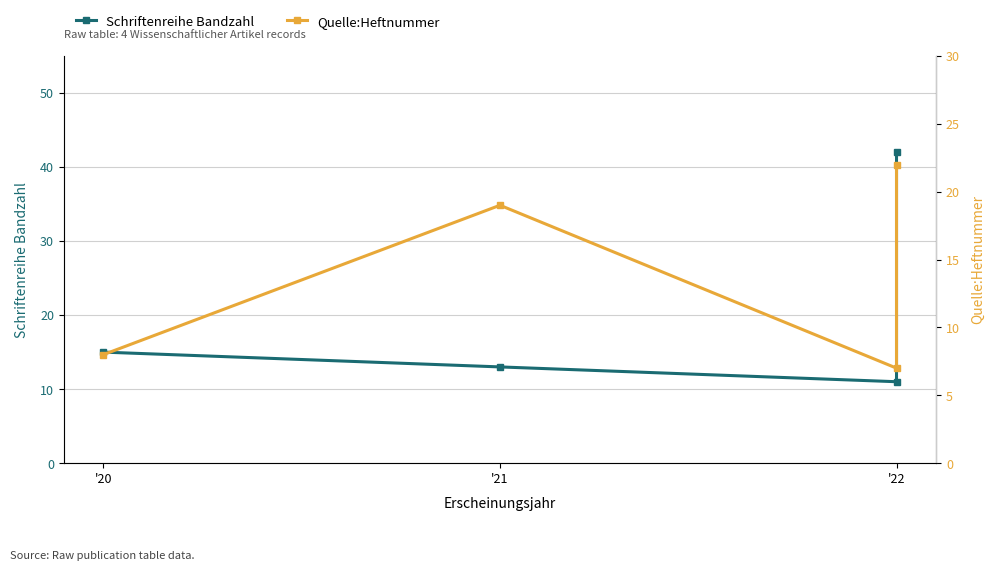

What is the difference between the second highest and minimum values in the Quelle:Heftnummer series?

12